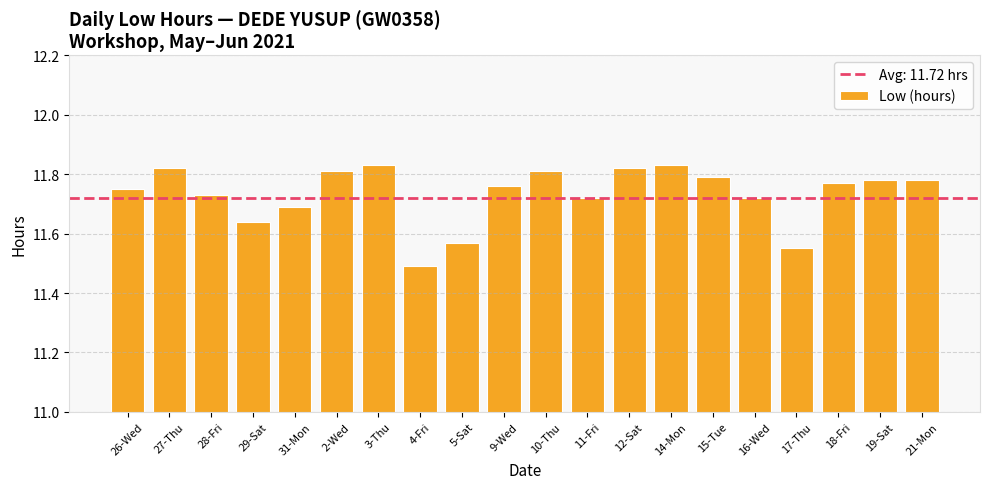

At which label is the value closest to 11?

4-Fri